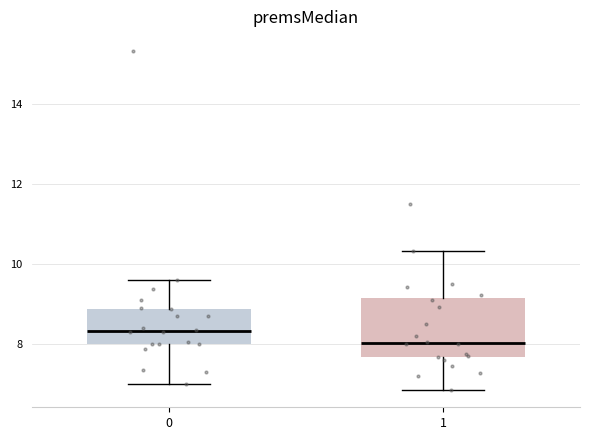

Reading left to right, read every box against the y-axis: the position of its median line, the range the box covers, and the ends of its whiskers. The values are not printed on the chart, so give them approximately, as read against the axis.

0: median 8.4, box 8.0 to 8.8, whiskers 7.0 to 9.6
1: median 8.0, box 7.6 to 9.2, whiskers 6.8 to 10.4